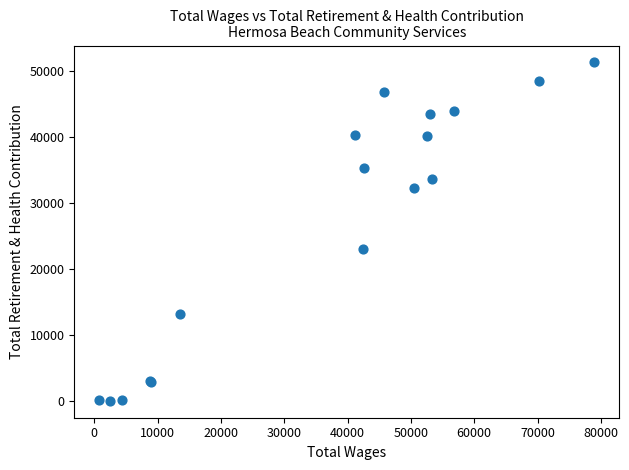

What Y value in the scatter plot is closest to 25705?

23083